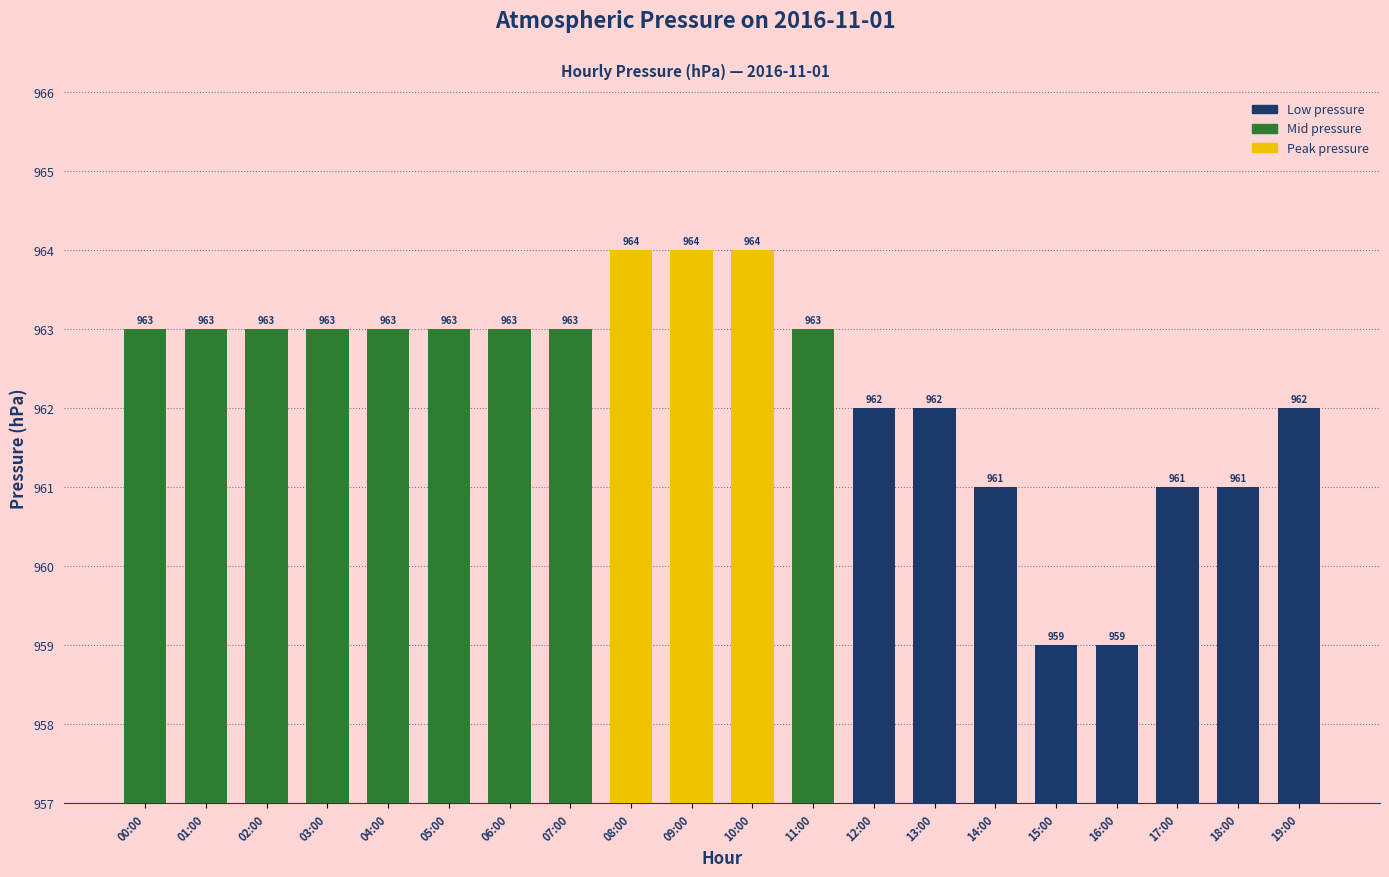

What is the average value?

962